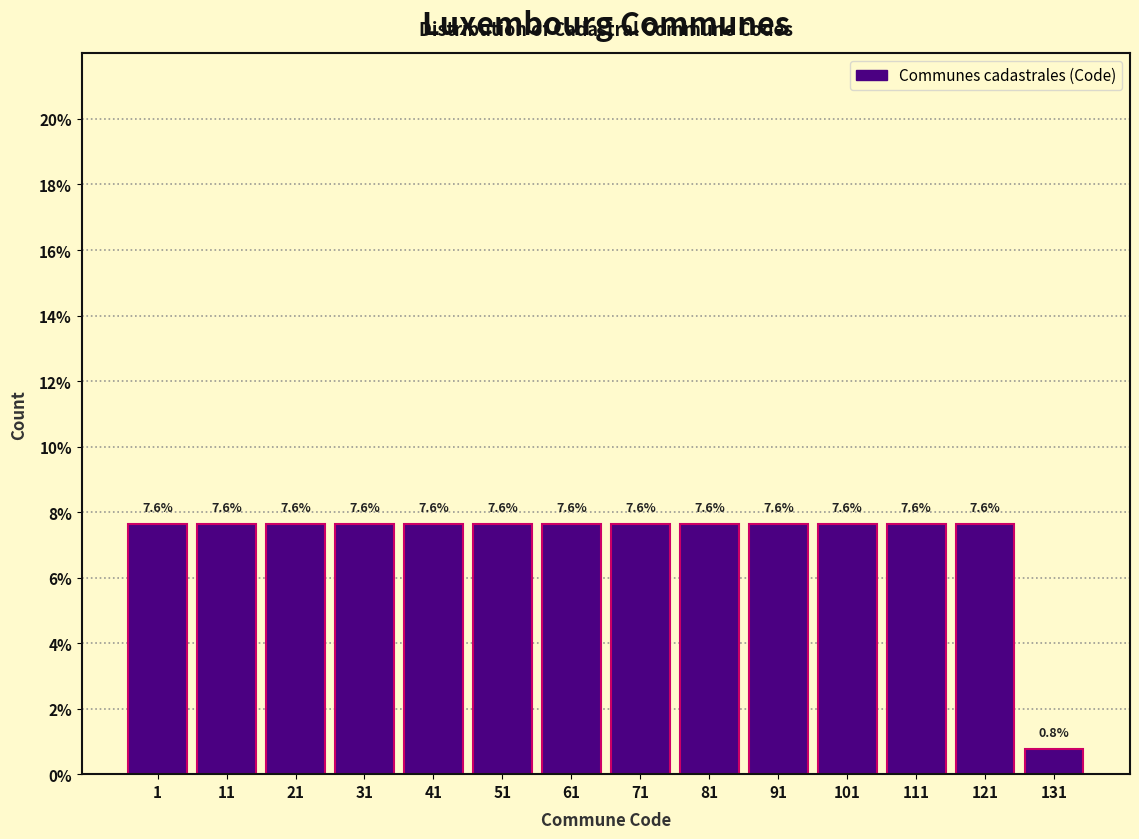

Reading right to left, transcribe all the data shown in this chart.

0.8	7.6	7.6	7.6	7.6	7.6	7.6	7.6	7.6	7.6	7.6	7.6	7.6	7.6